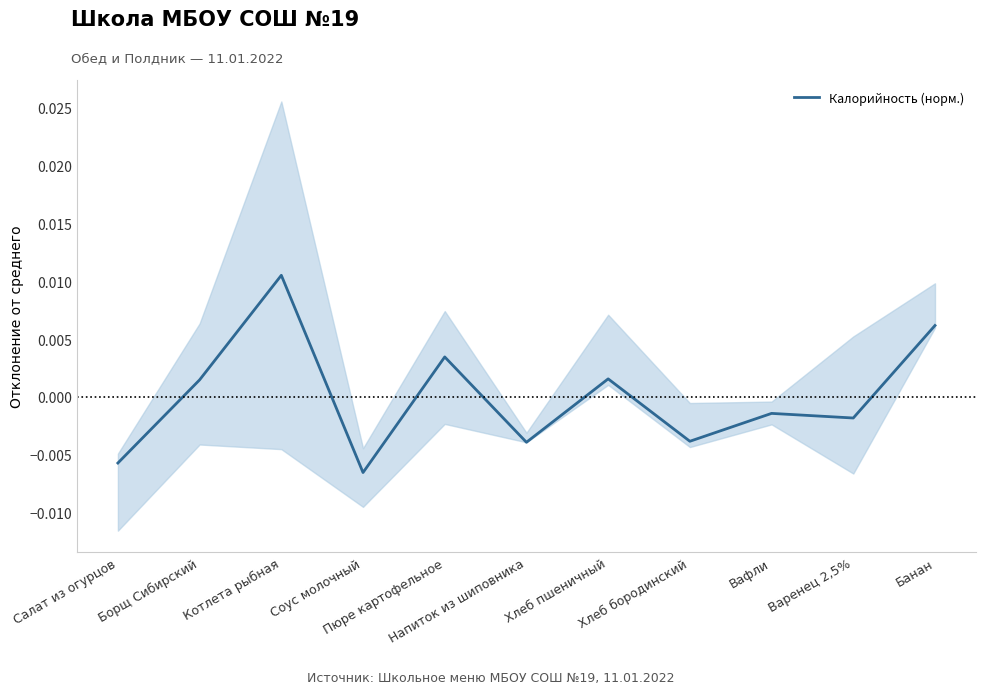

What is the label of the 10th point from the left?

Варенец 2,5%